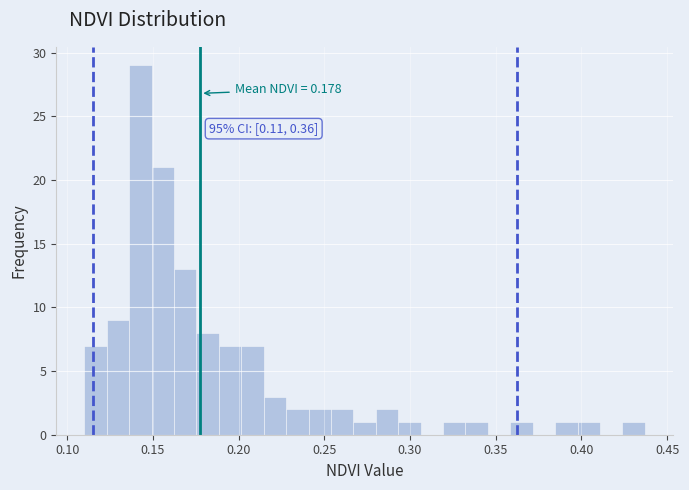

Around what value on the x-axis is the tallest bar? Give the approximate position of its centre, as read against the axis.

0.145